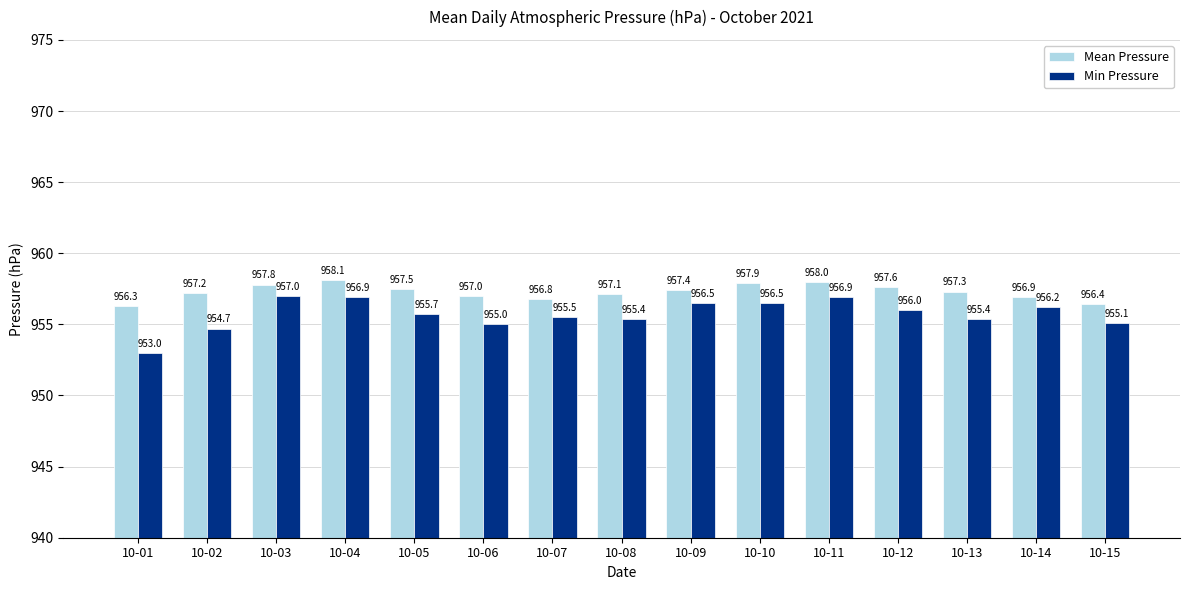

Reading left to right, list all the values displayed in this chart.

Mean Pressure: 956.3	957.2	957.8	958.1	957.5	957.0	956.8	957.1	957.4	957.9	958.0	957.6	957.3	956.9	956.4
Min Pressure: 953.0	954.7	957.0	956.9	955.7	955.0	955.5	955.4	956.5	956.5	956.9	956.0	955.4	956.2	955.1